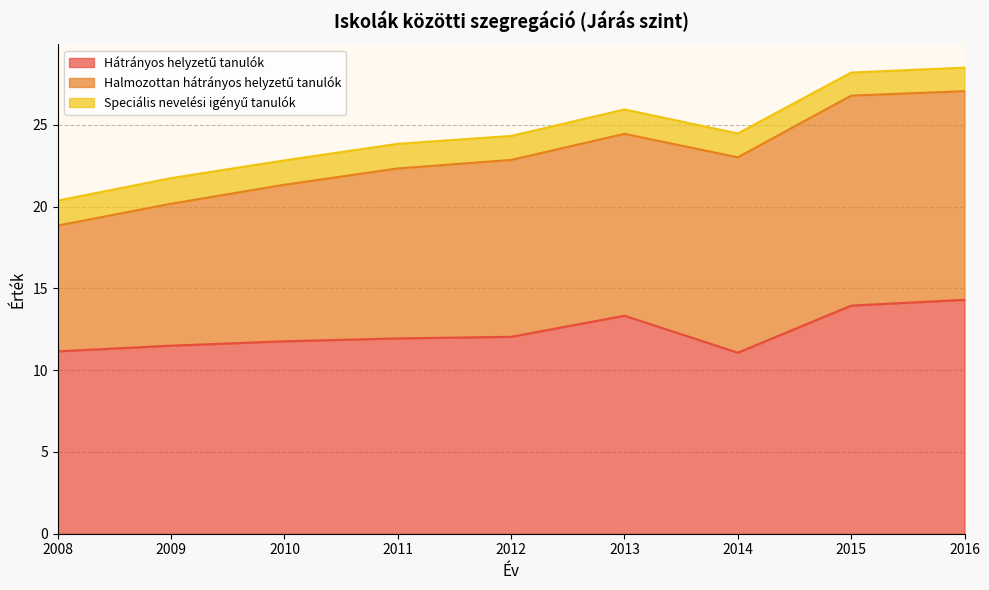

How many series are shown in this chart?

3